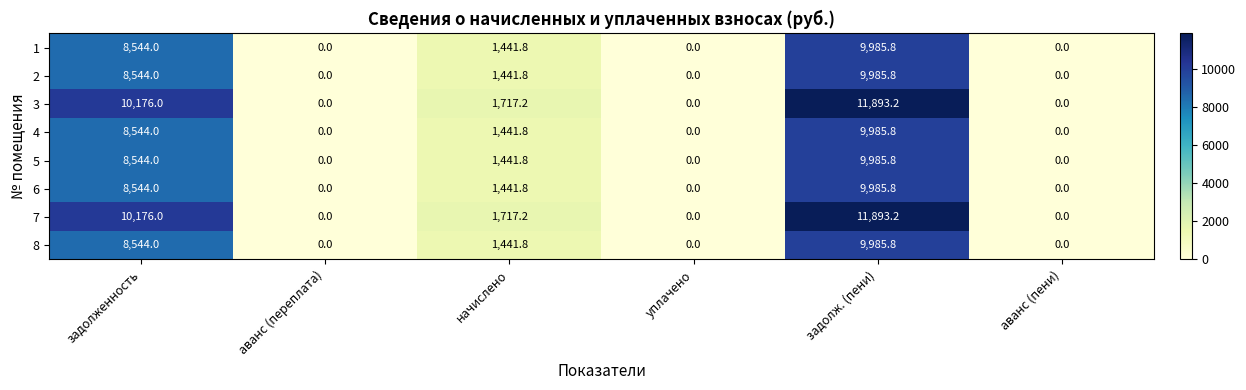

Which category has the highest value across all series?

задолж. (пени)